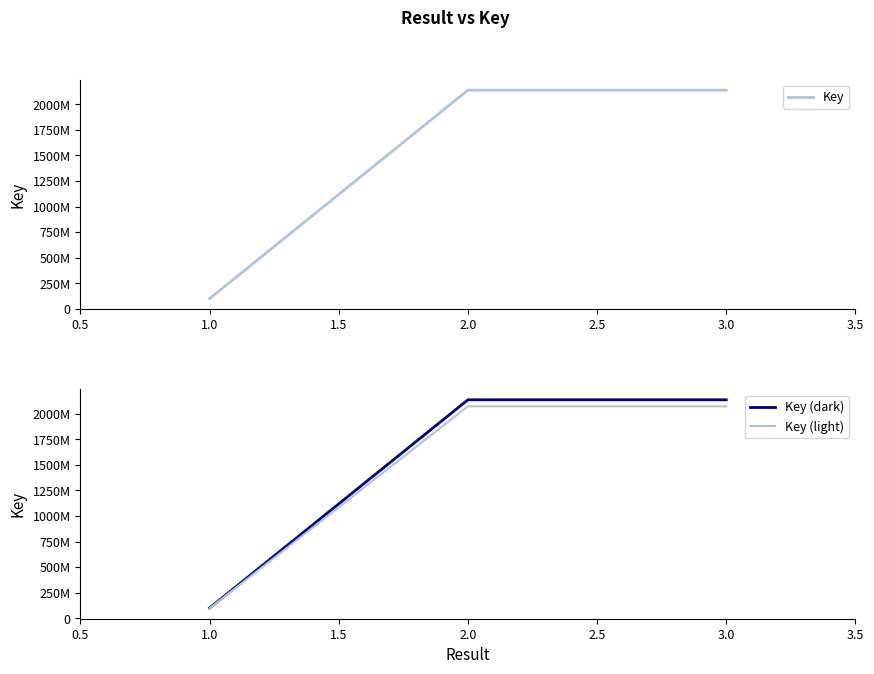

What is the sum of all Key (light) values?

4244310371.9